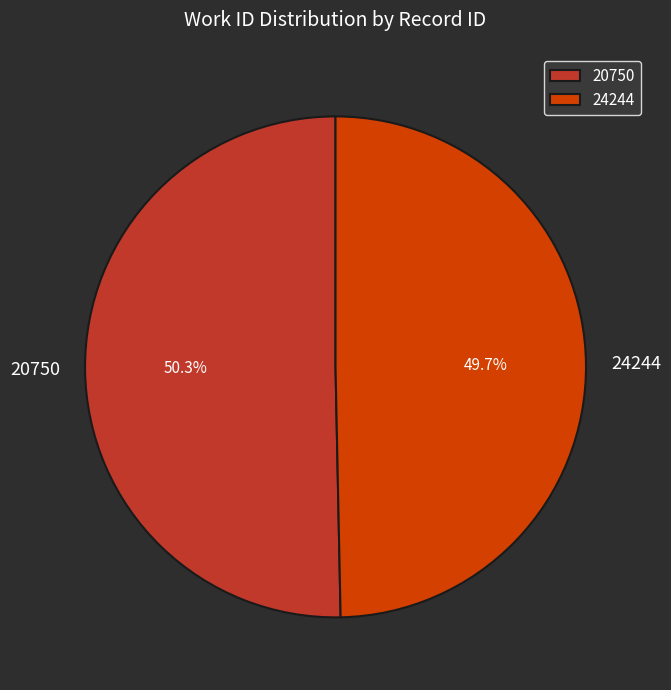

Between 24244 and 20750, which is larger?

20750